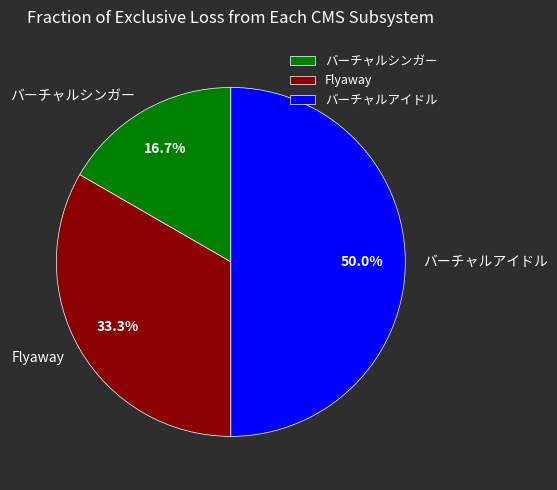

Which has a higher value, Flyaway or バーチャルシンガー?

Flyaway